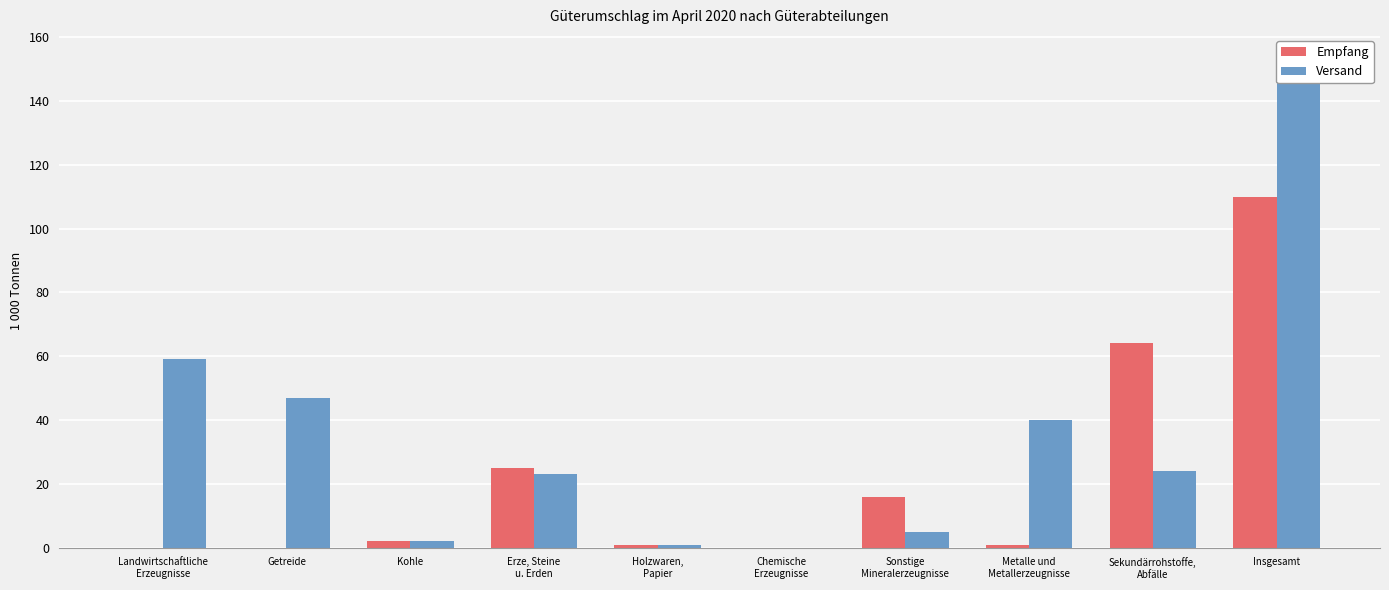

Rank the series by their maximum value, from highest to lowest.

Versand, Empfang